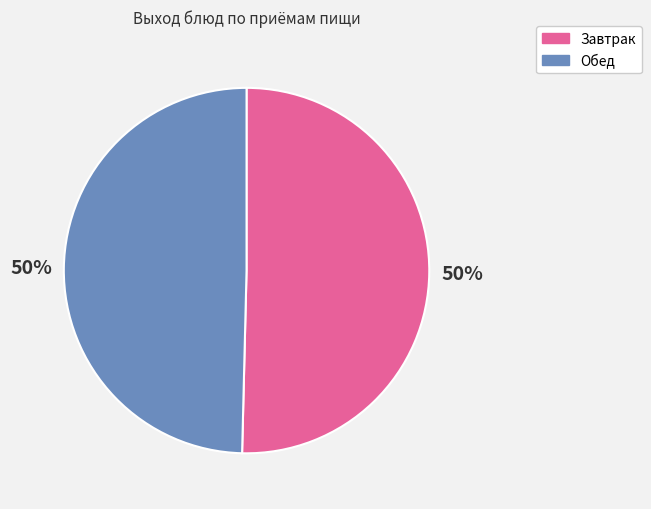

Combined, do Обед and Завтрак account for over 50%?

Yes